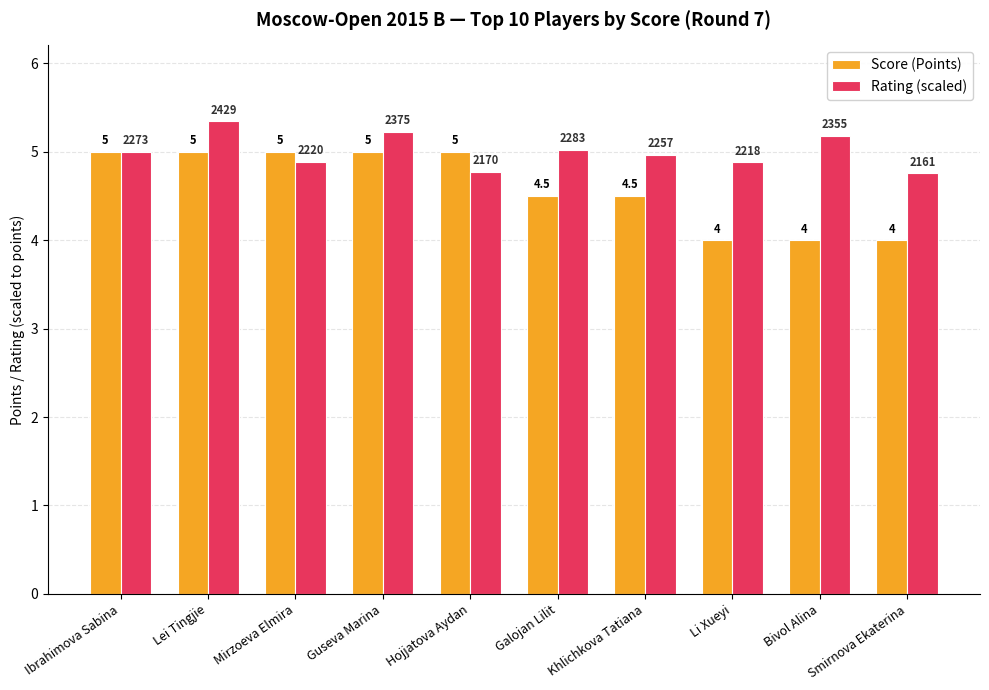

True or false: Rating (scaled) has a value of 5.0 at Khlichkova Tatiana.

True